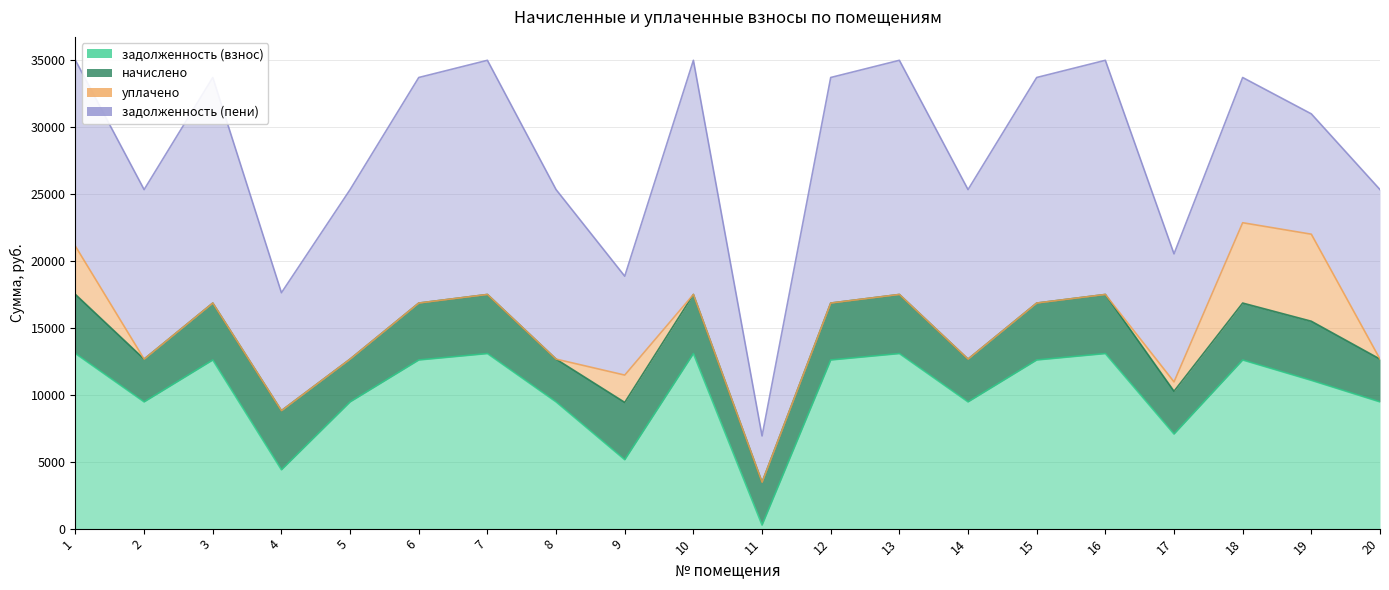

At how many categories does at least one series exceed 15078?

8